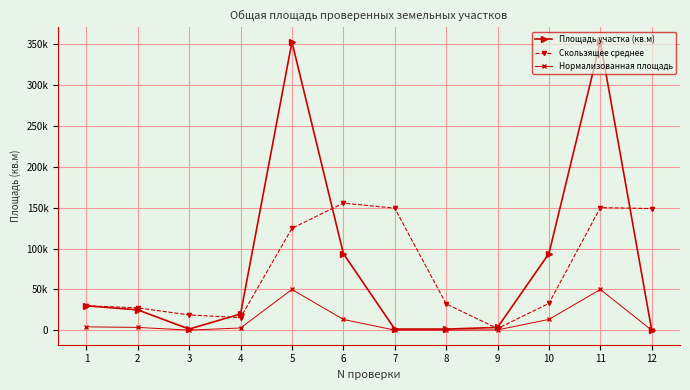

What is the sum of all Скользящее среднее values?

888673.0